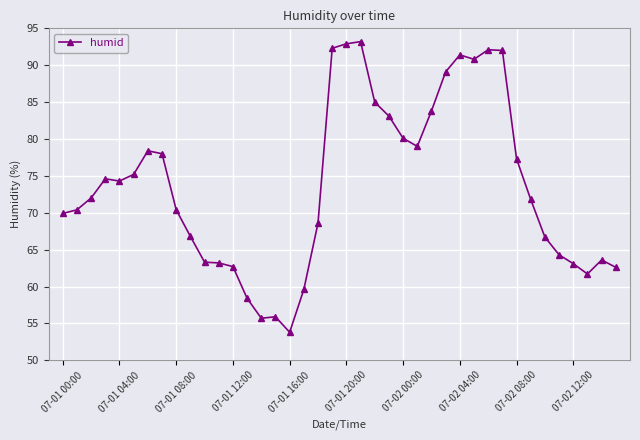

What is the value of the 6th point from the left?

75.2